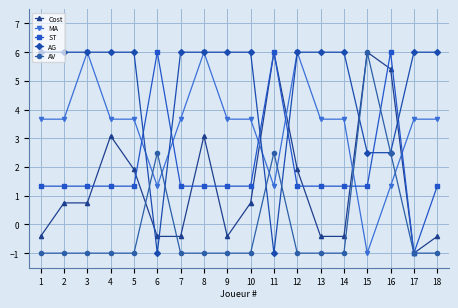

What are all the series names shown in the legend?

Cost, MA, ST, AG, AV